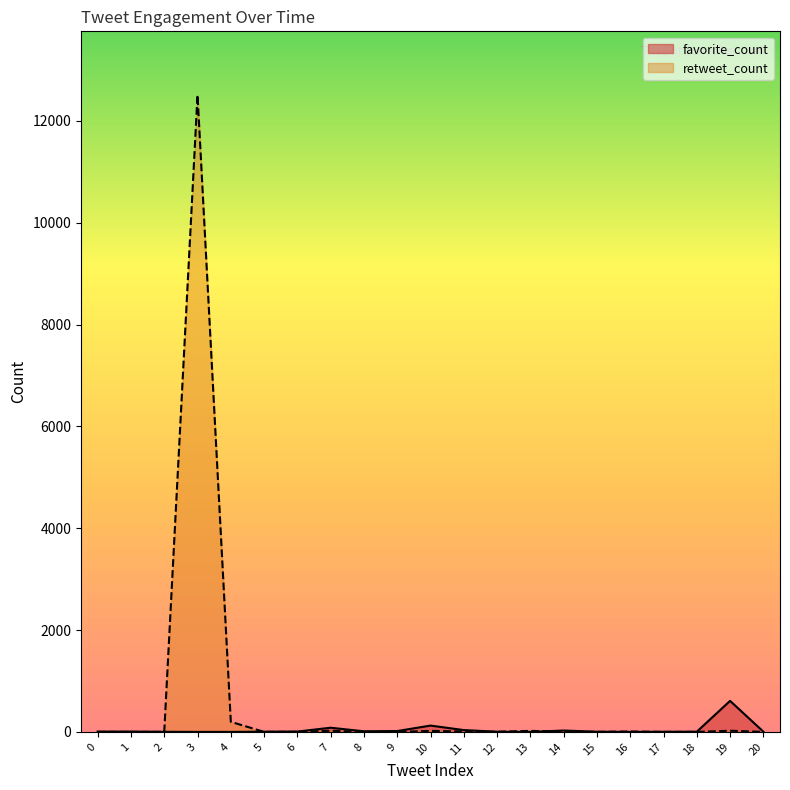

What is the difference between the maximum and second lowest values in the retweet_count series?

12507